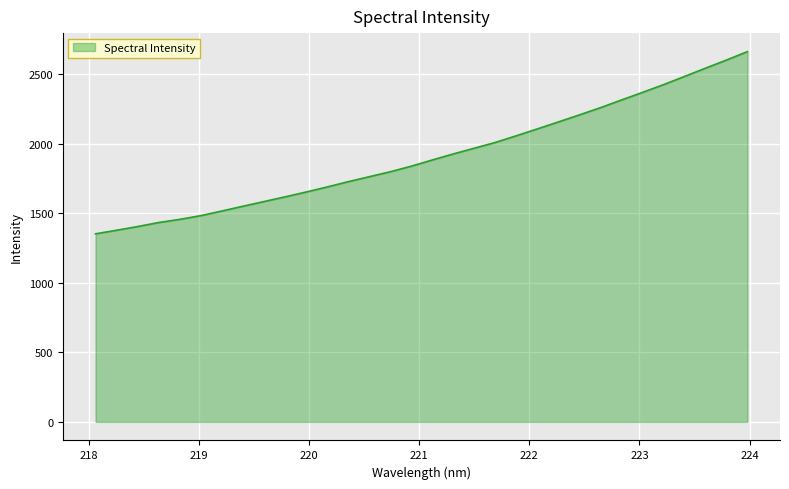

What is the minimum value shown in the chart?

1353.4